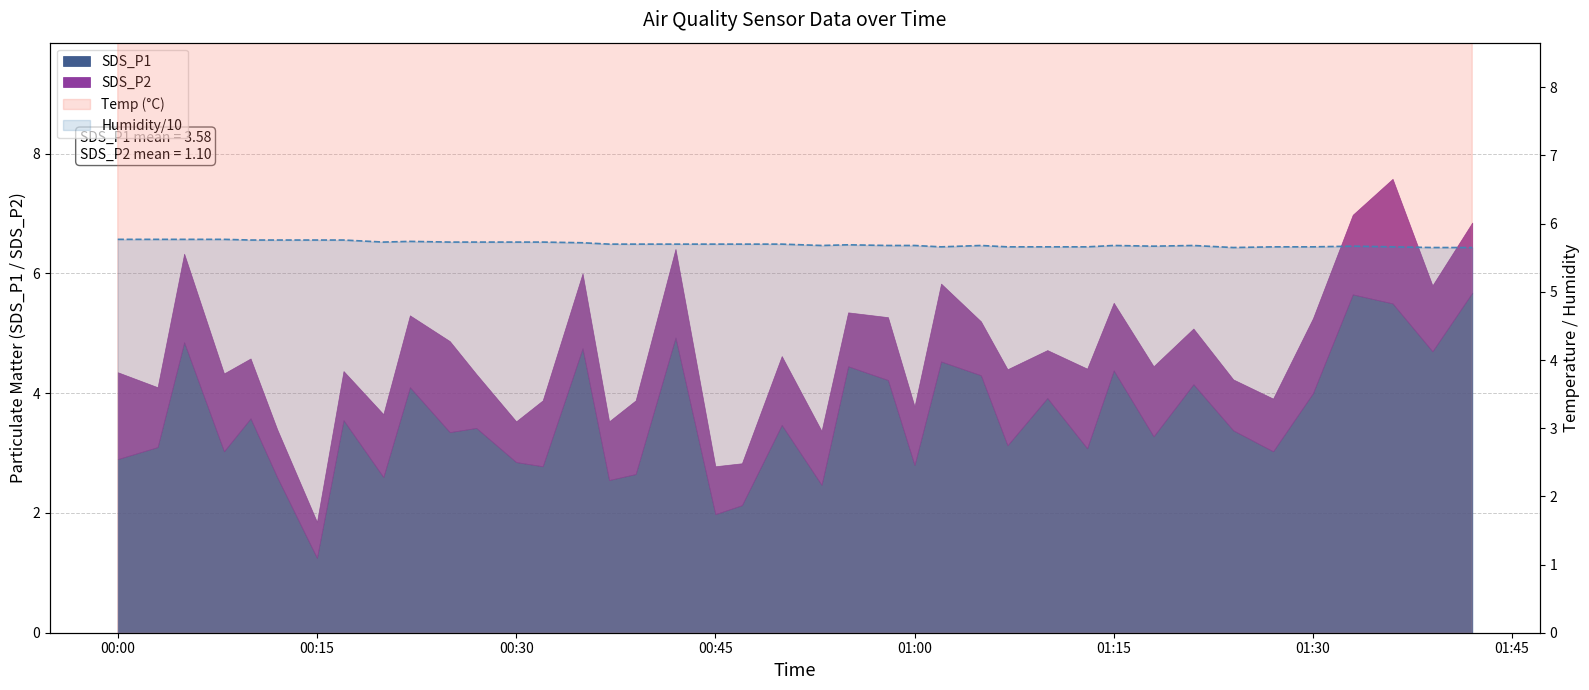

True or false: Humidity/10 line and Temp (°C) line intersect in this chart.

False